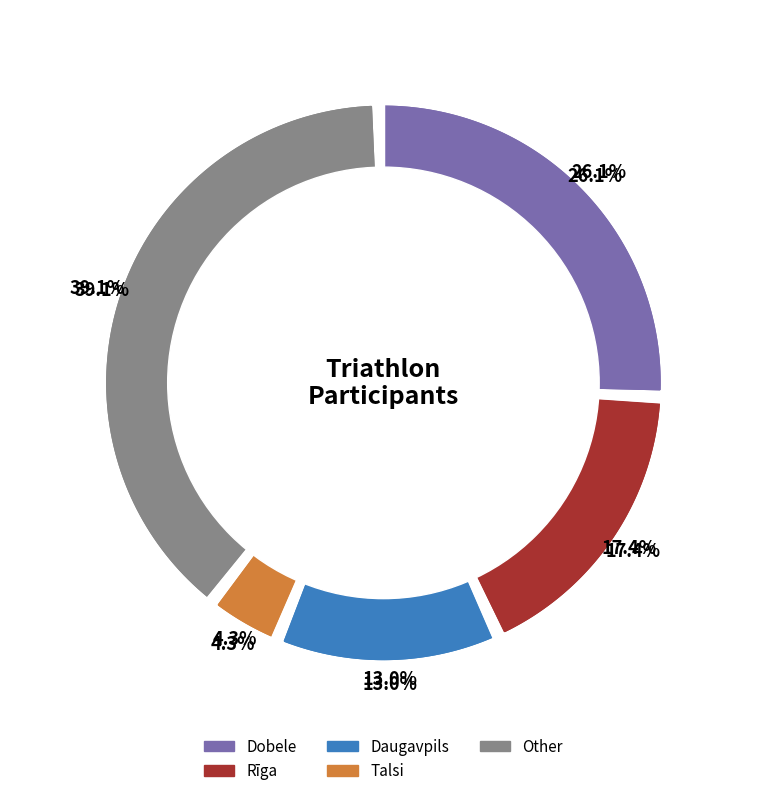

To the nearest percent, what percentage of the pie is Talsi?

4%